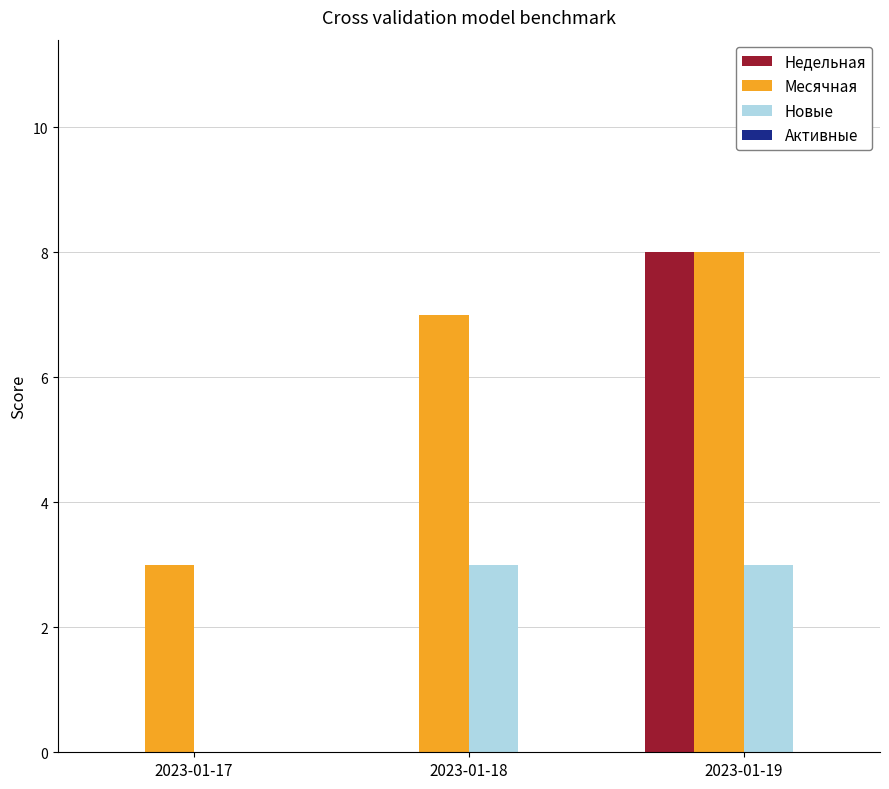

Reading left to right, list all the values displayed in this chart.

Недельная: 2023-01-17=0	2023-01-18=0	2023-01-19=8
Месячная: 2023-01-17=3	2023-01-18=7	2023-01-19=8
Новые: 2023-01-17=0	2023-01-18=3	2023-01-19=3